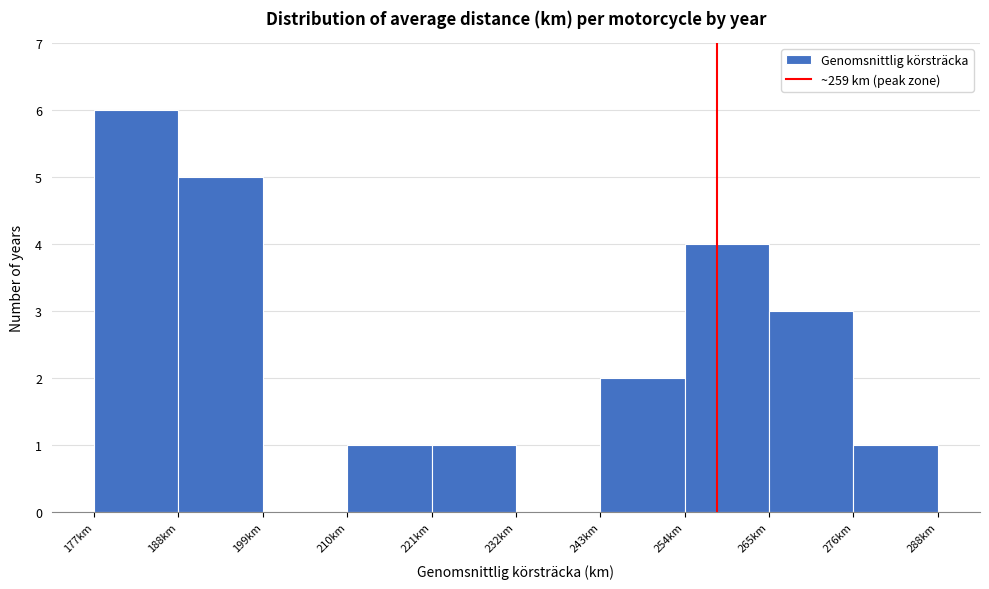

Which range on the x-axis has the tallest bar?

178 to 188